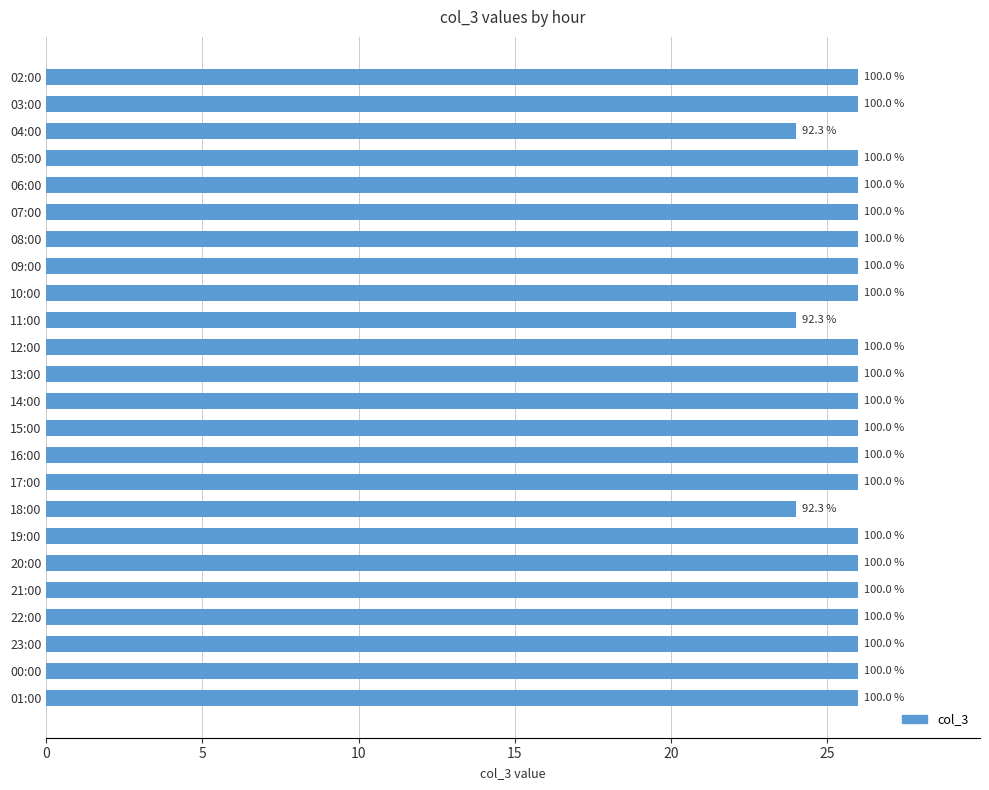

Does the chart contain any negative values?

No